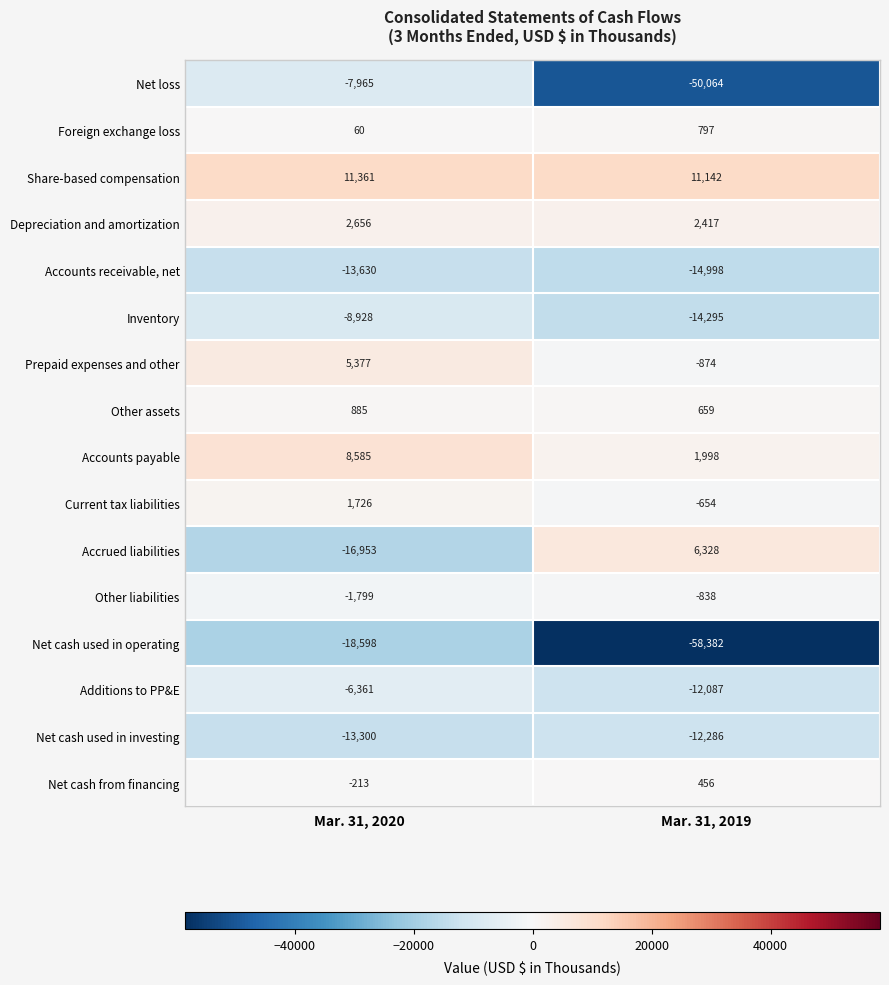

The Net cash from financing series shows -213 at Mar. 31, 2020. True or false?

True